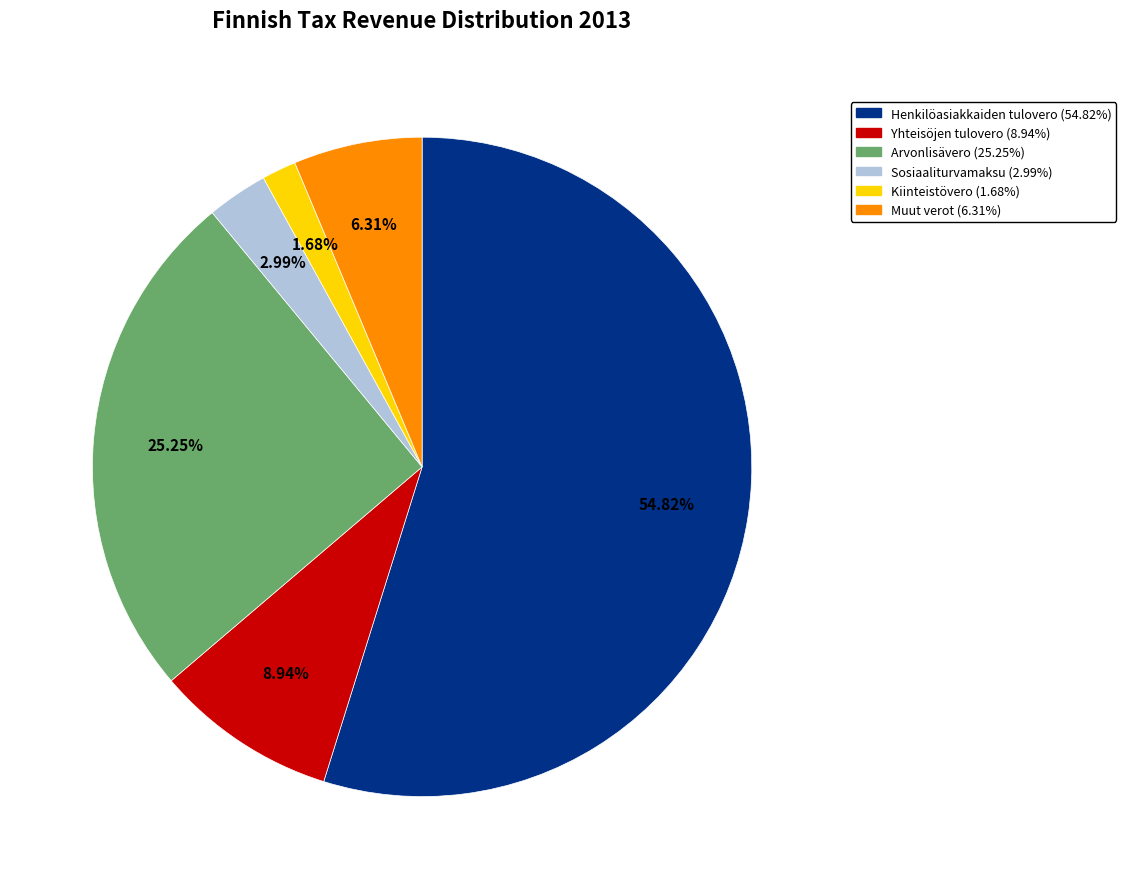

To the nearest percent, what is the difference between the largest and smallest slice percentages?

53%